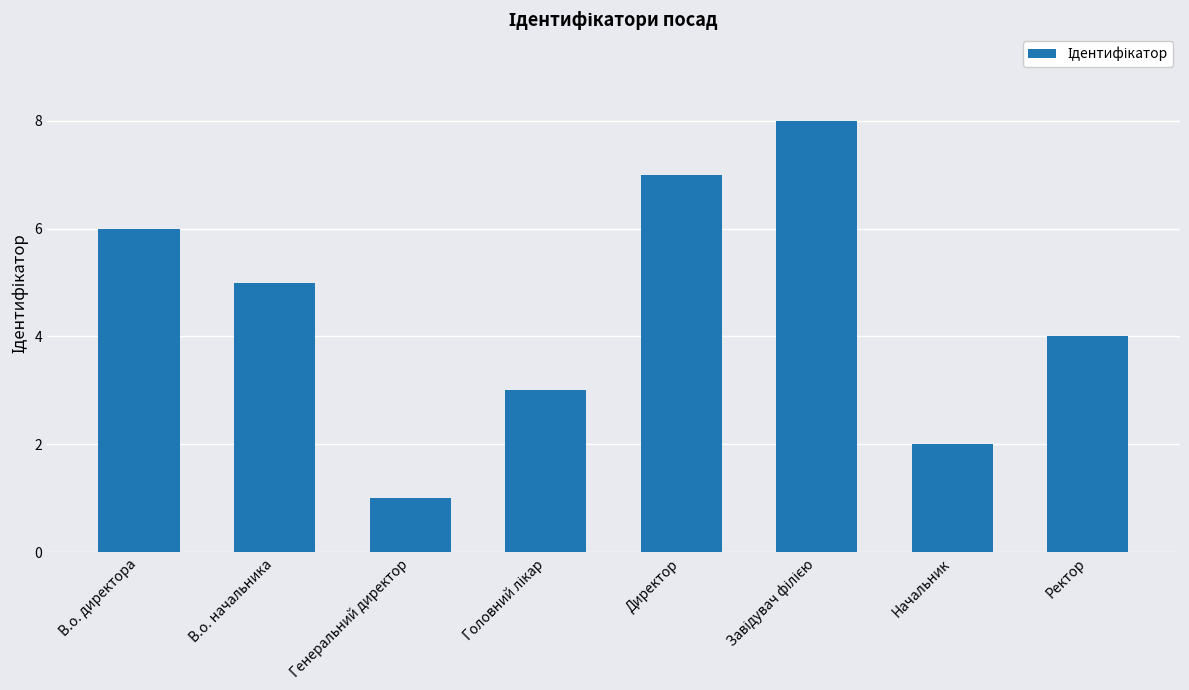

Between Ректор and Генеральний директор, which is larger?

Ректор